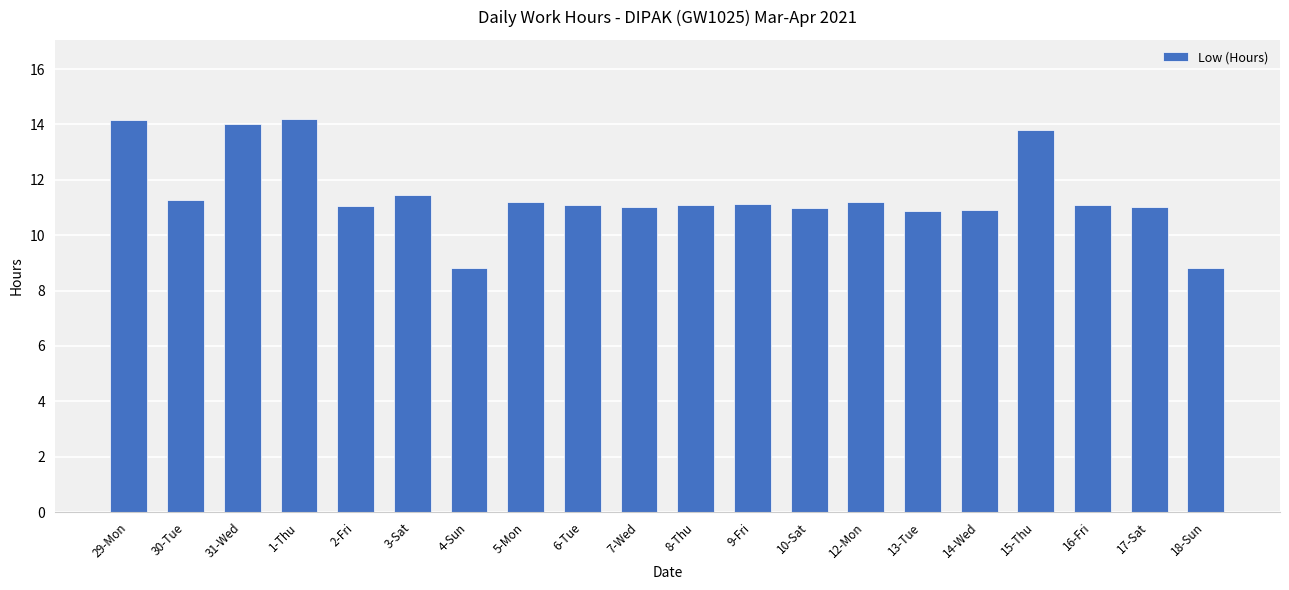

Read the value at 7-Wed.

11.0